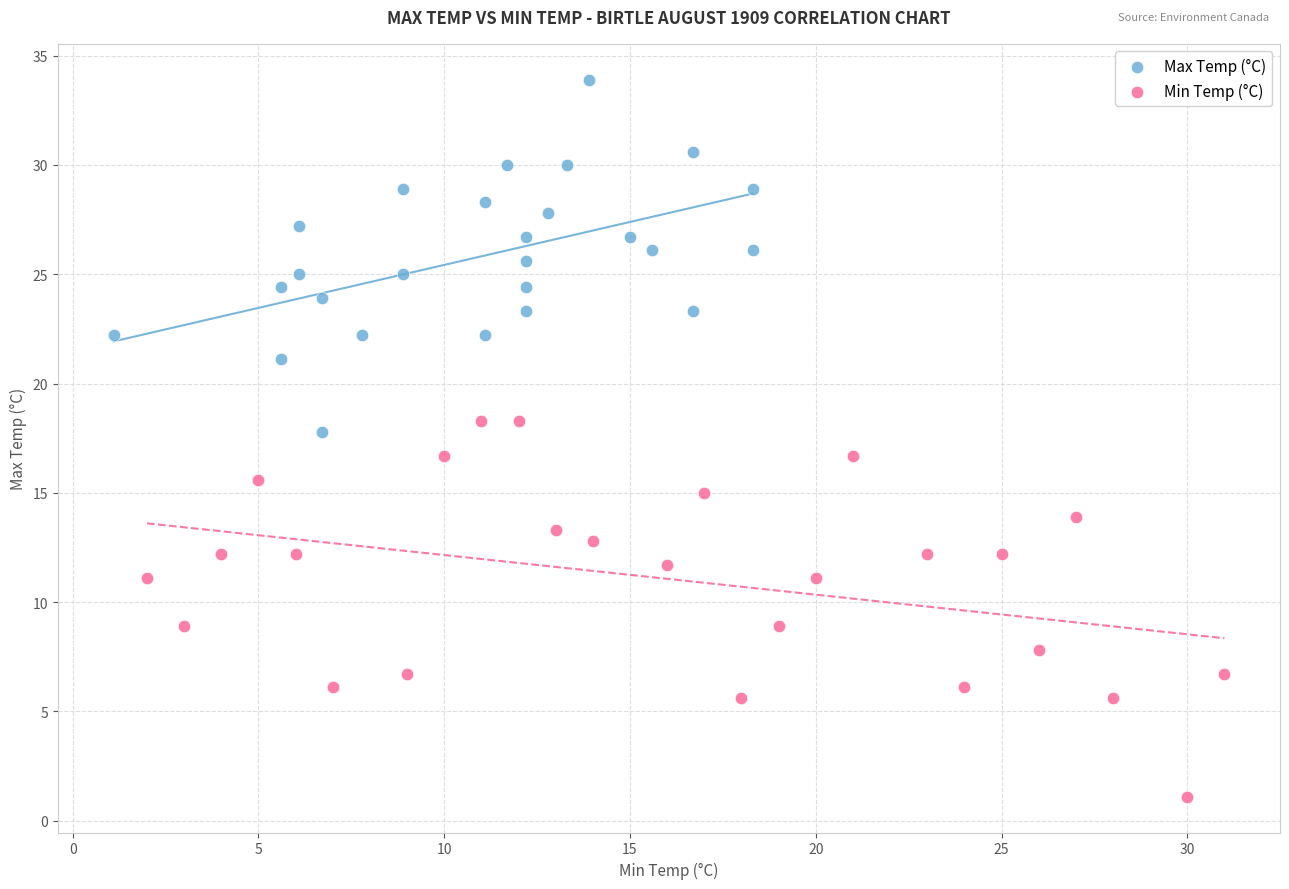

Which series contains the lowest Y value?

Min Temp (°C)